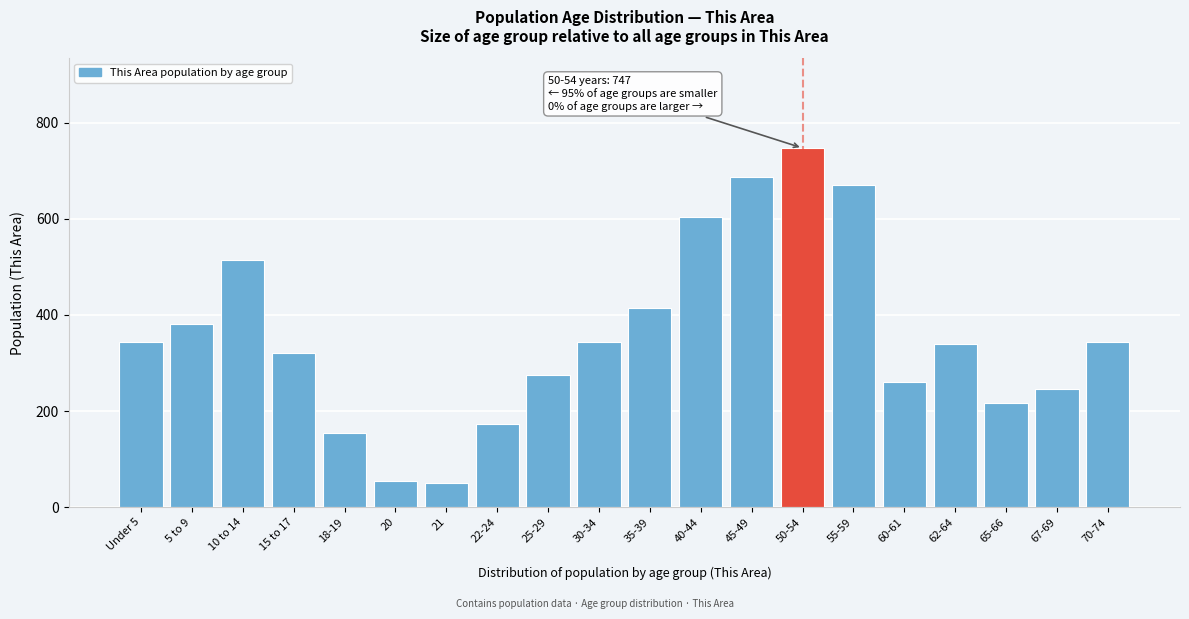

At which label is the value closest to 398?

5 to 9